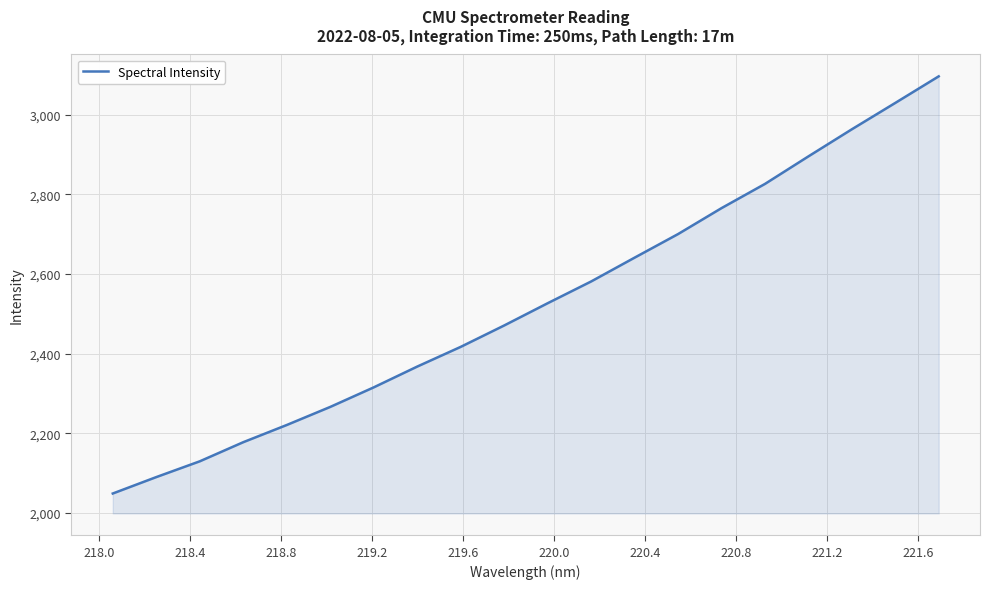

What is the minimum value shown in the chart?

2048.9